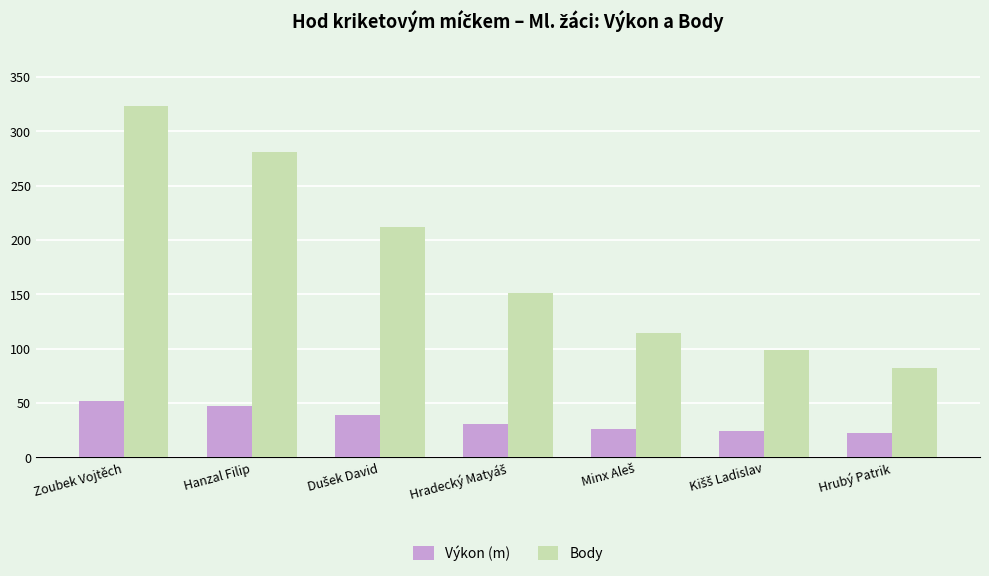

Where does the Body series first go above 151?

Zoubek Vojtěch